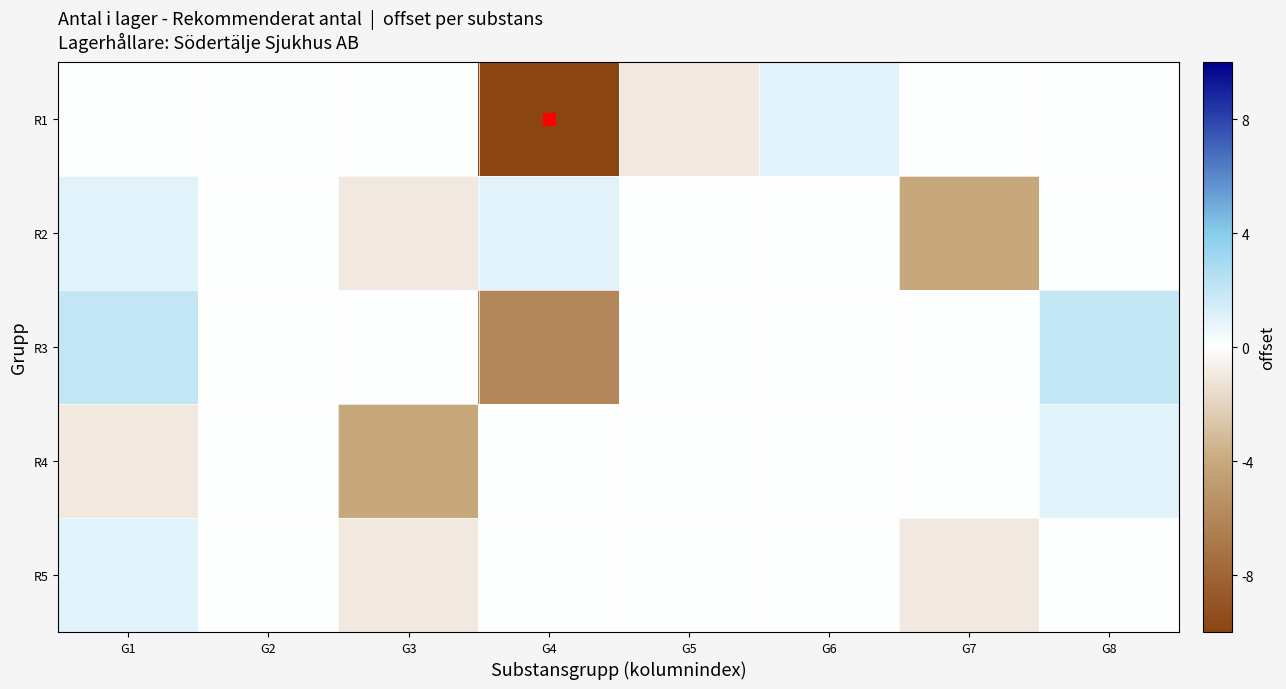

Reading left to right, transcribe all the data shown in this chart.

R1: G1=0	G2=0	G3=0	G4=-19	G5=-1	G6=1	G7=0	G8=0
R2: G1=1	G2=0	G3=-1	G4=1	G5=0	G6=0	G7=-4	G8=0
R3: G1=2	G2=0	G3=0	G4=-6	G5=0	G6=0	G7=0	G8=2
R4: G1=-1	G2=0	G3=-4	G4=0	G5=0	G6=0	G7=0	G8=1
R5: G1=1	G2=0	G3=-1	G4=0	G5=0	G6=0	G7=-1	G8=0